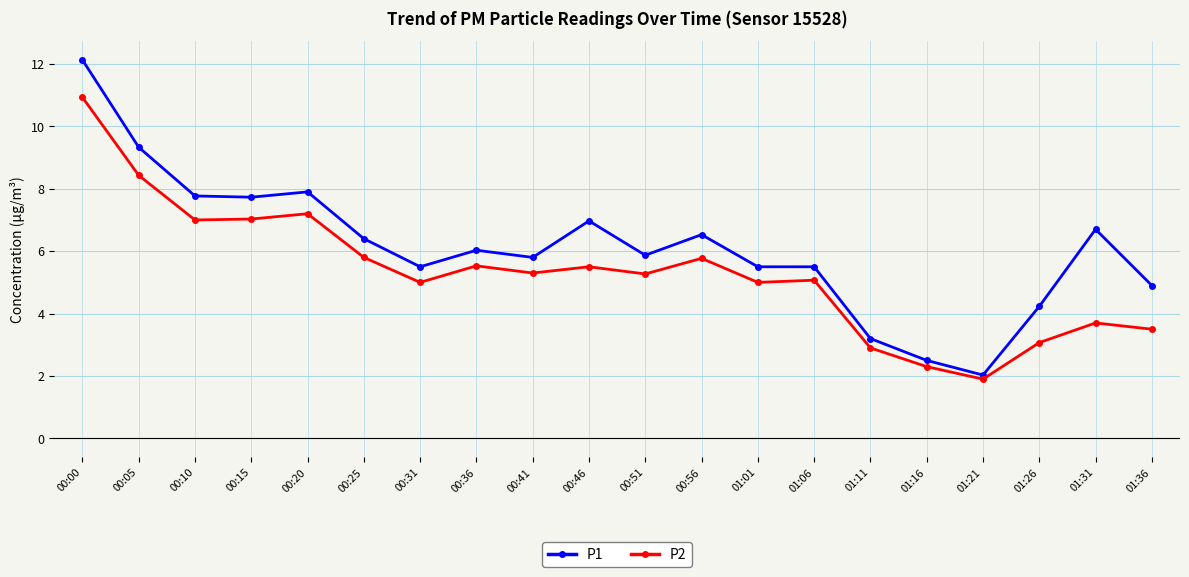

What is the total value across all series at 00:20?

15.1